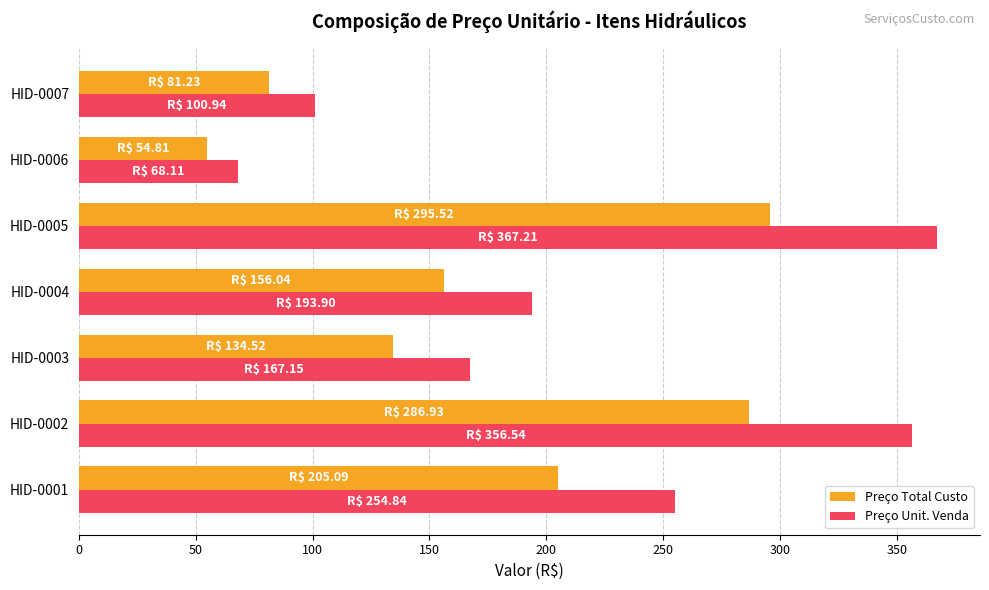

Where is Preço Unit. Venda nearest to the value 217?

HID-0004